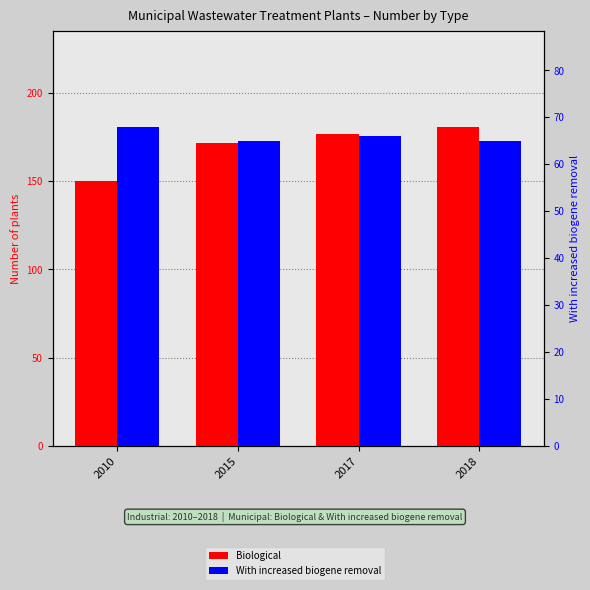

What is the sum of the Biological values at 2018 and 2017?

358